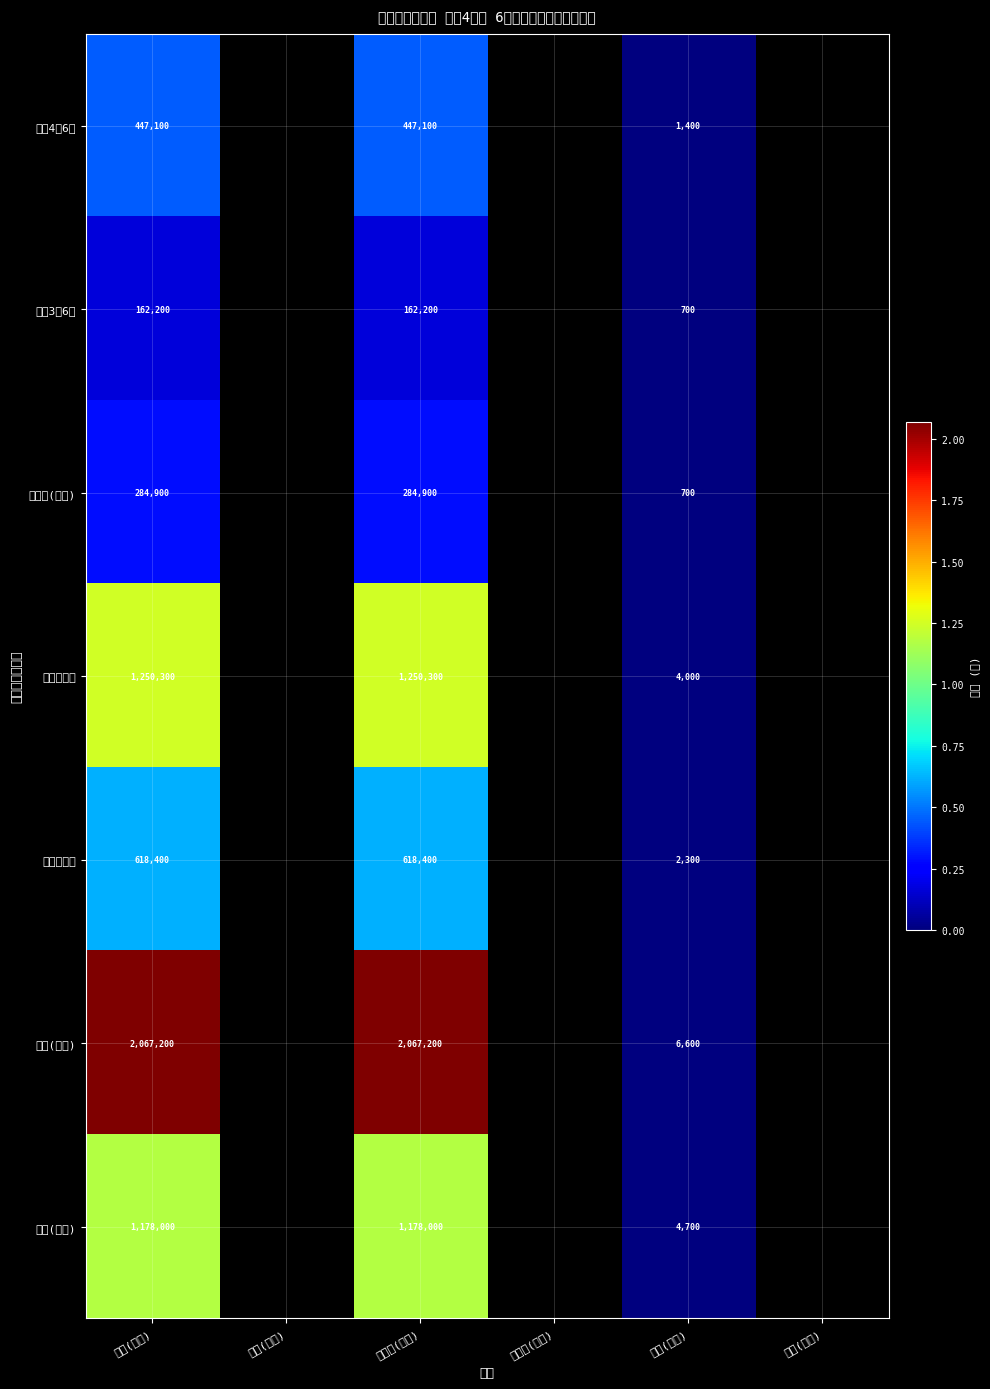

How many categories are shown in the chart?

6